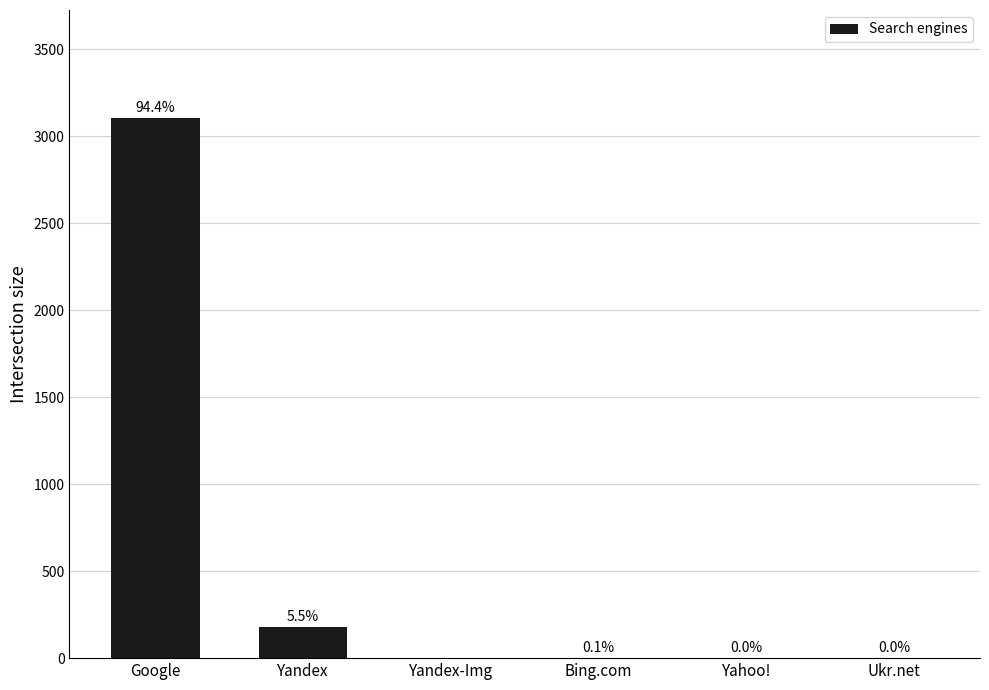

Are the bars horizontal?

No